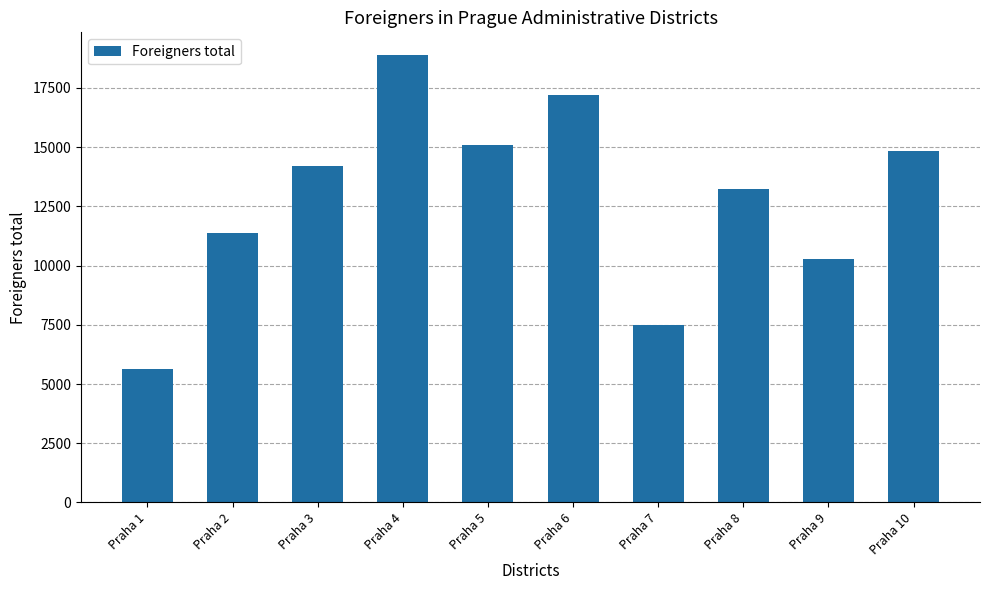

Which label corresponds to the smallest value in the chart?

Praha 1